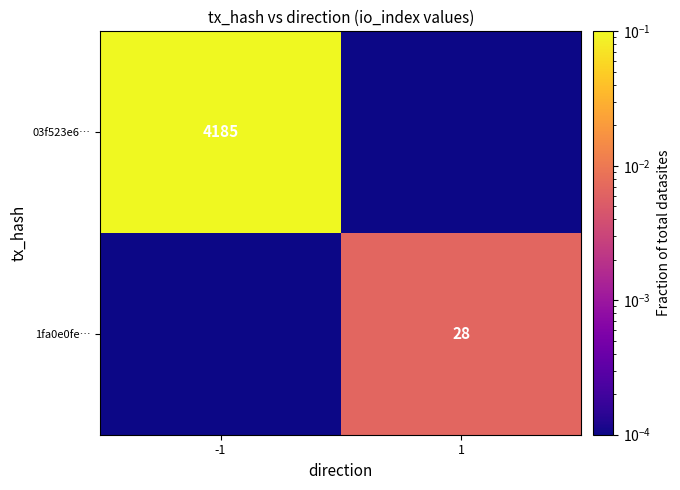

Is it true that 1fa0e0fe… equals 28.0 at 1?

True